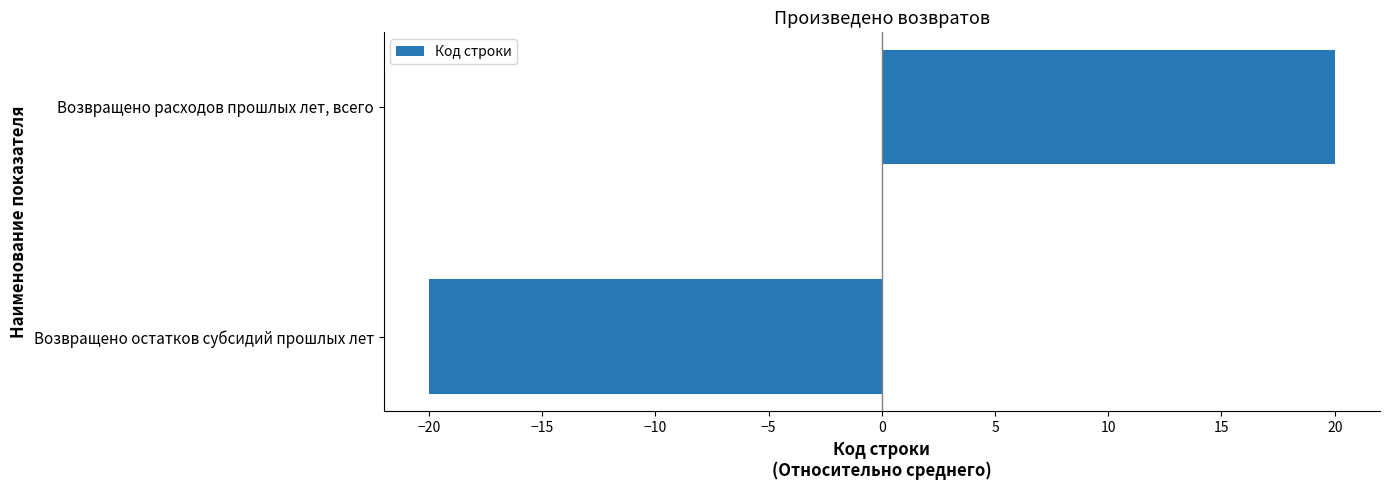

Reading bottom to top, list all the values displayed in this chart.

Возвращено остатков субсидий прошлых лет=-20	Возвращено расходов прошлых лет, всего=20